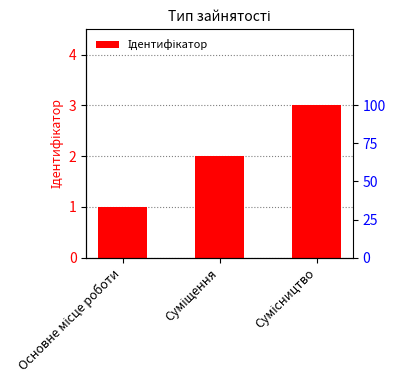

What position from the left is Суміщення?

2